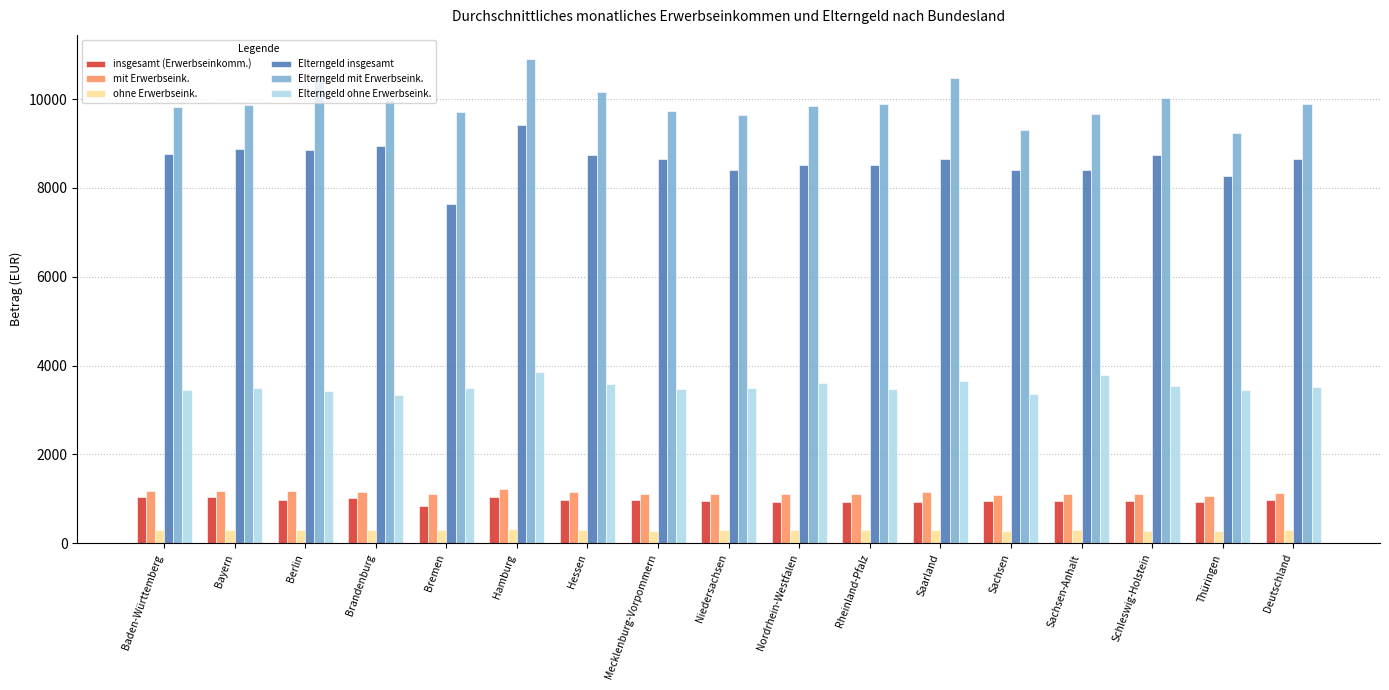

What is the spread (max minus min) of values at Sachsen?

9034